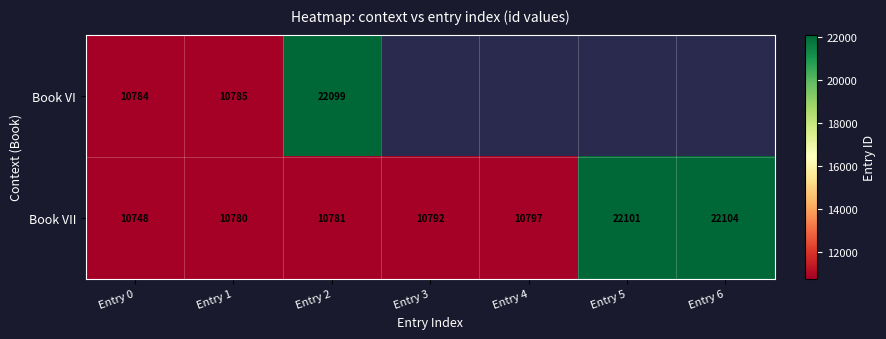

The value of Book VII at Entry 4 is 10797. True or false?

True